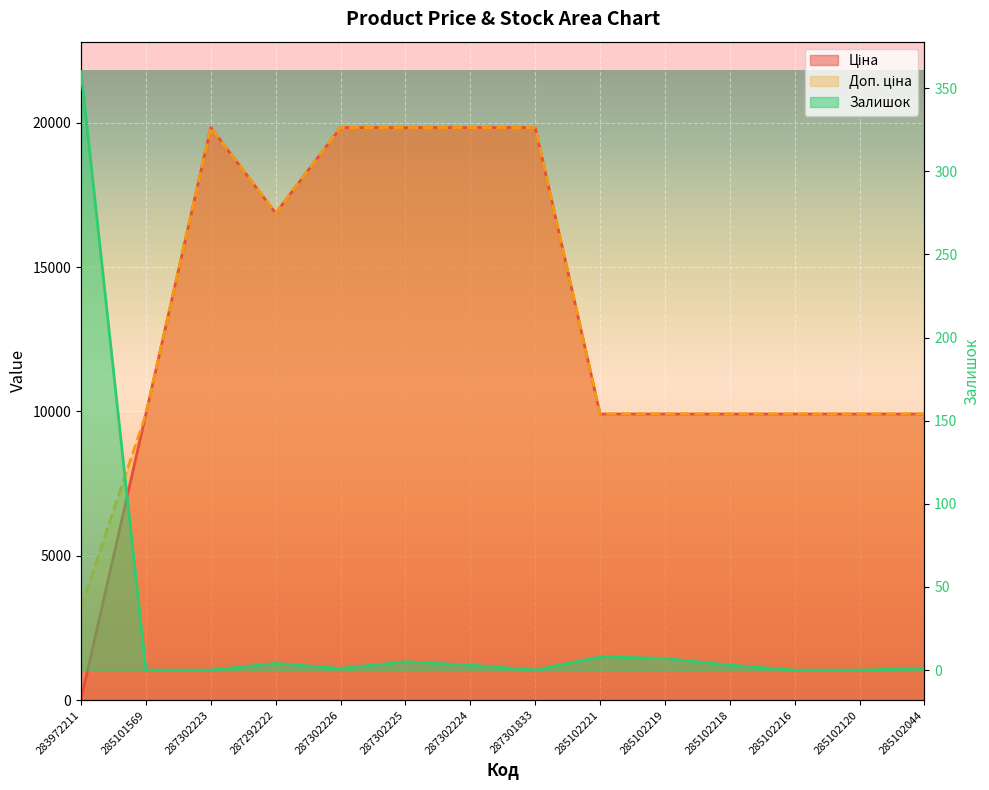

At which category is the sum across all series the highest?

287302225